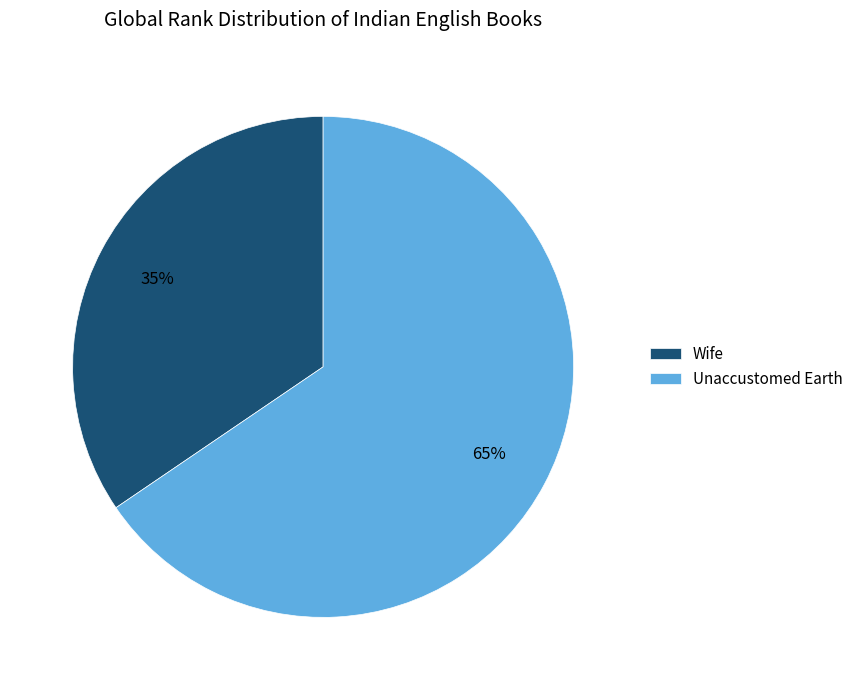

Is Wife the majority of the pie?

No